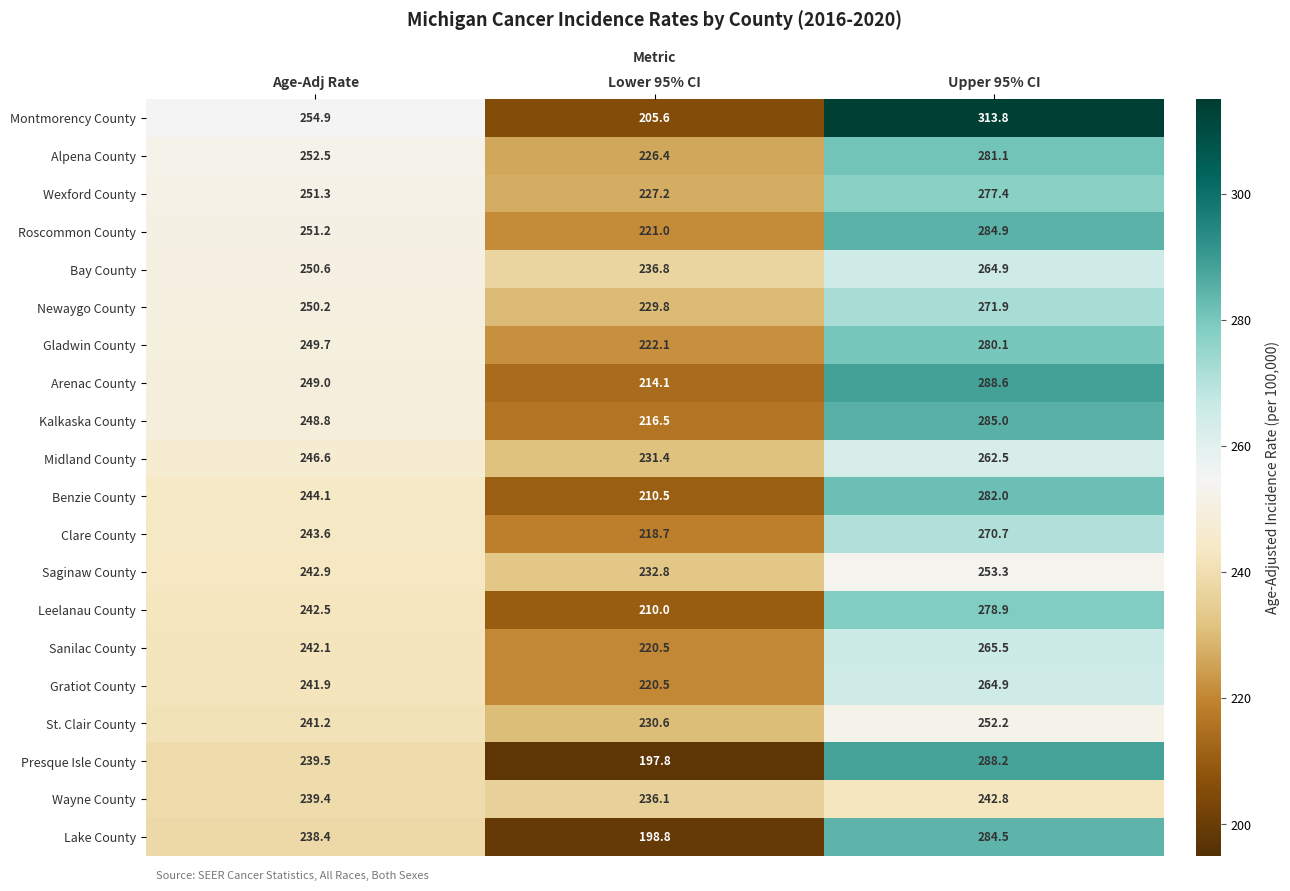

True or false: Sanilac County has a value of 265.5 at Upper 95% CI.

True